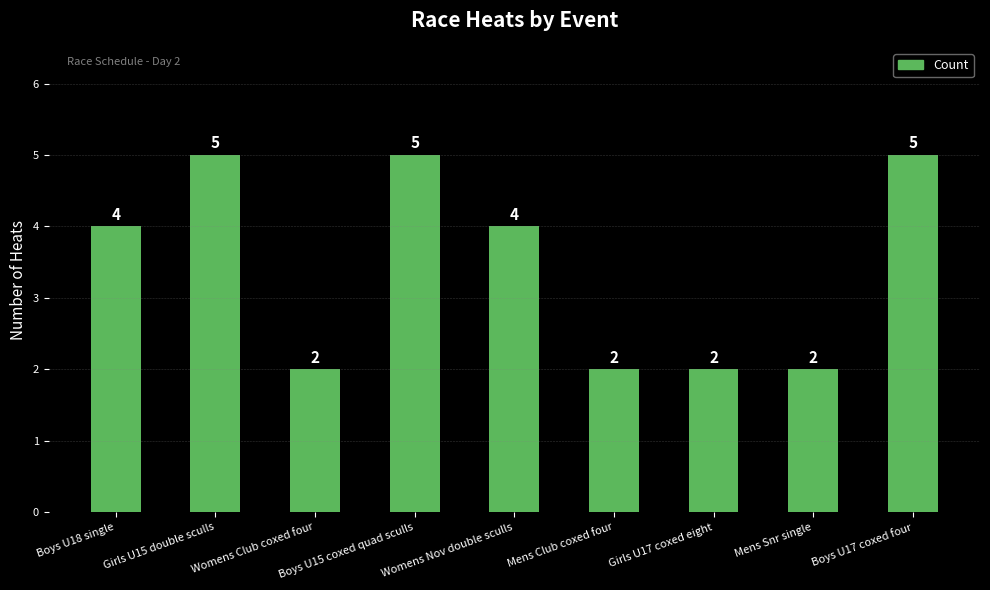

Reading left to right, extract all data points from this chart.

4	5	2	5	4	2	2	2	5